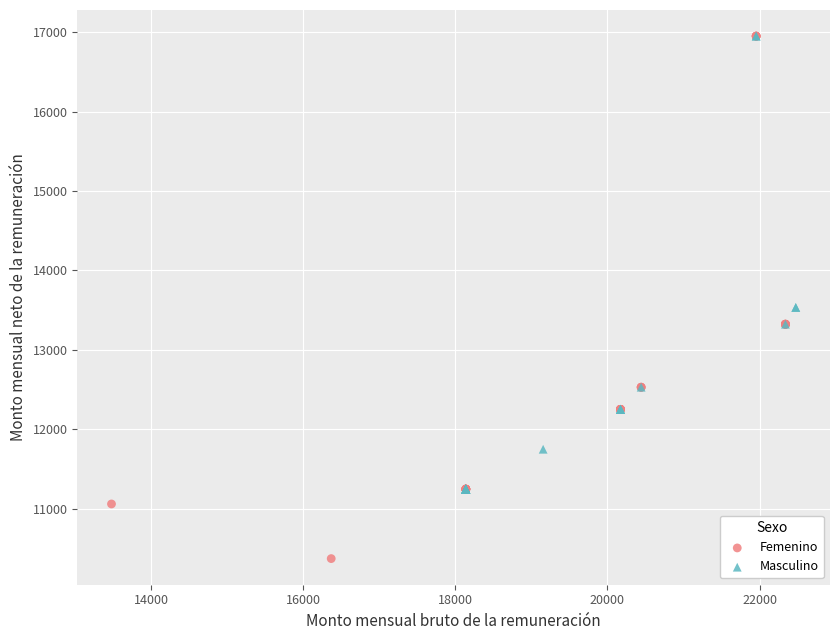

Which series has the largest Y range (max minus min)?

Femenino